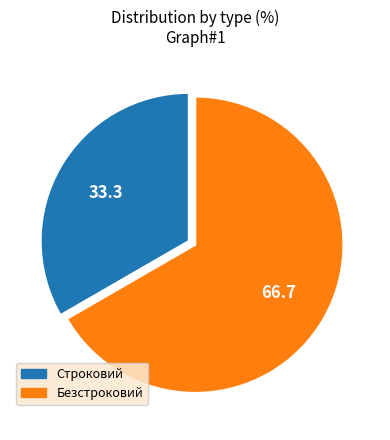

How many segments does this pie chart have?

2